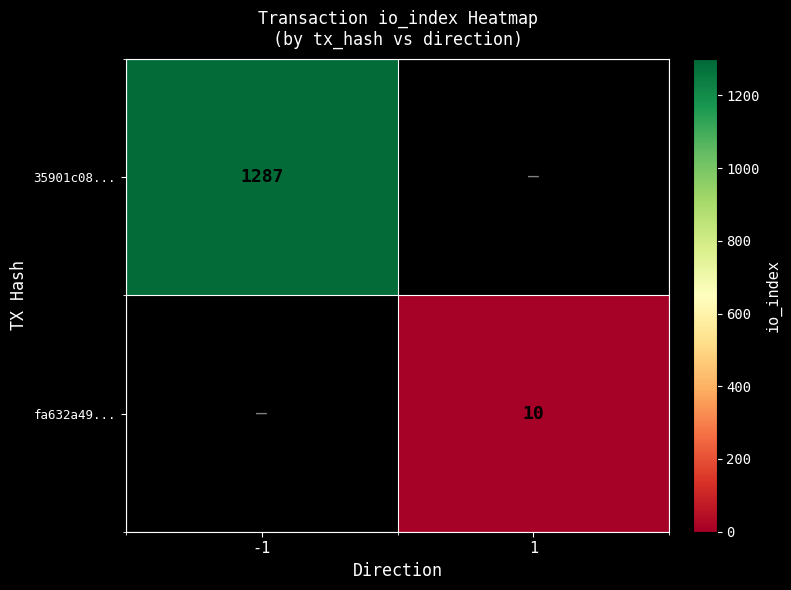

Is it true that fa632a49... equals 4 at 1?

False